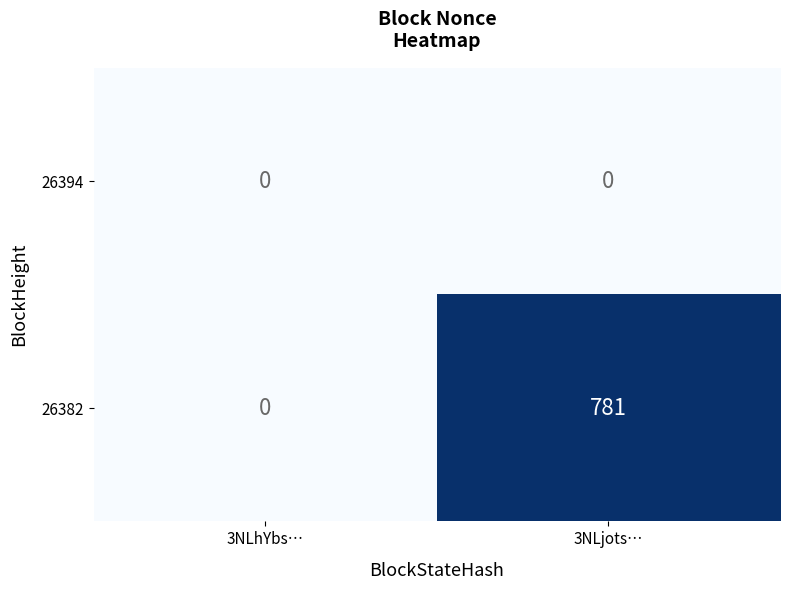

Between 3NLhYbs… and 3NLjots…, which series saw the biggest shift?

26382